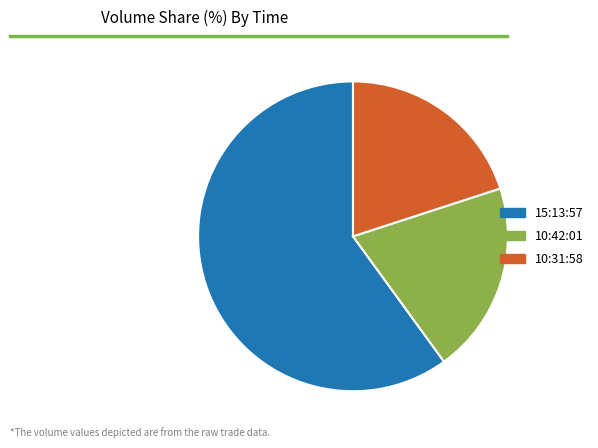

What is the largest slice in the pie chart?

15:13:57